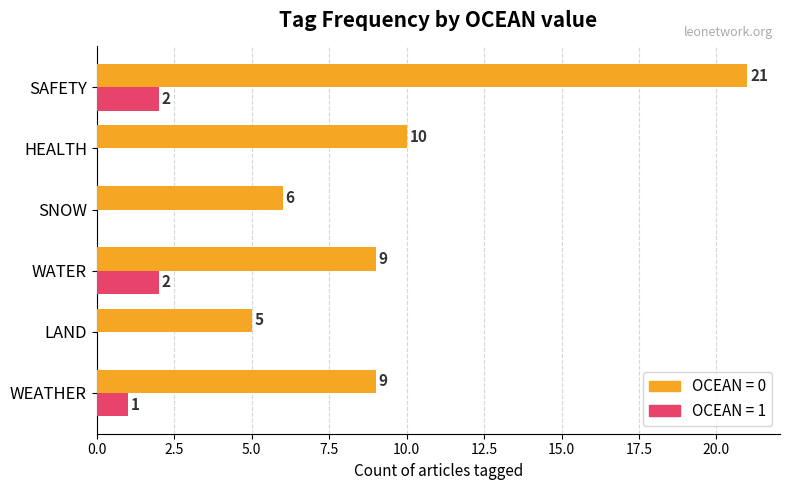

Which label corresponds to the largest value in the chart?

SAFETY